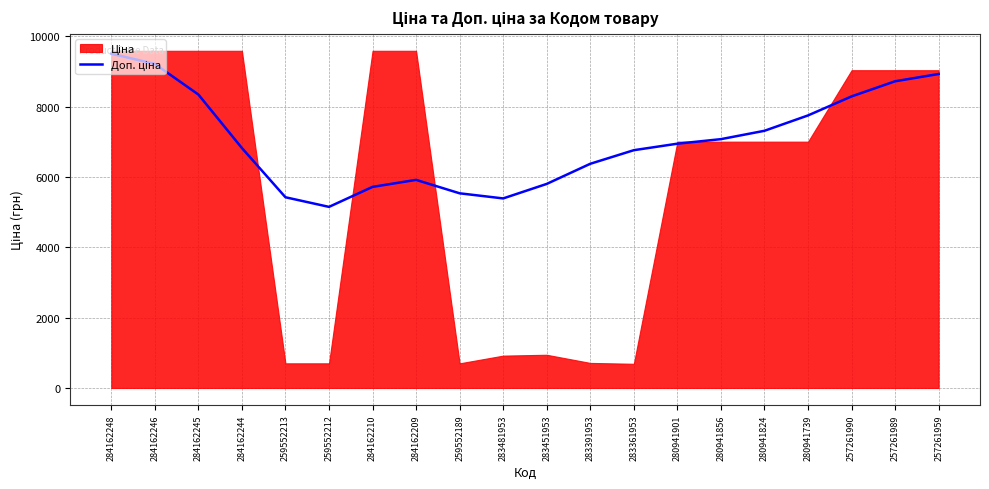

At which label is the value closest to 7325?

280941824